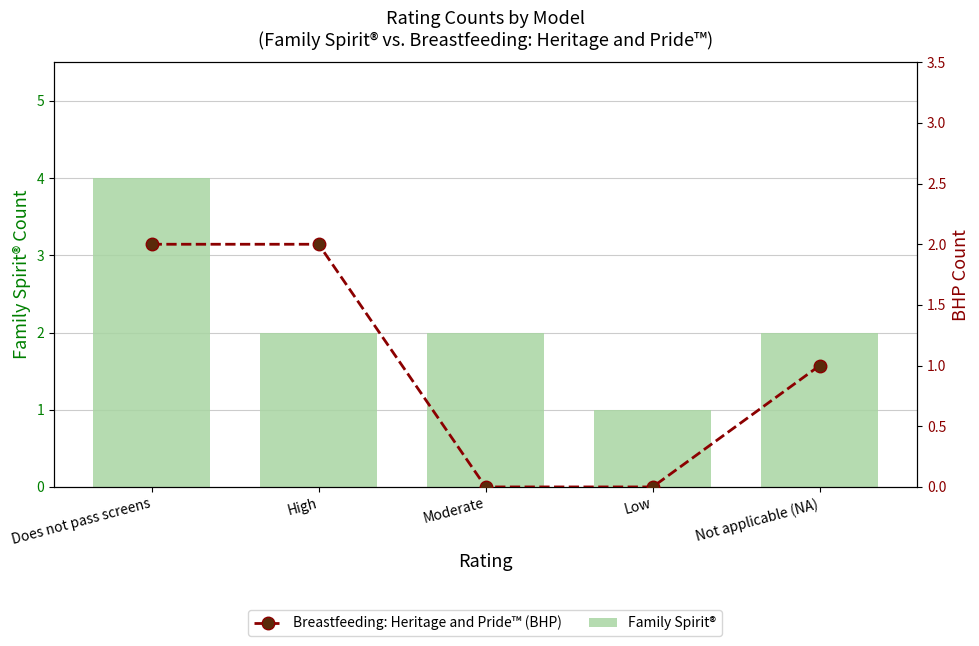

The Family Spirit® series shows 2 at Low. True or false?

False